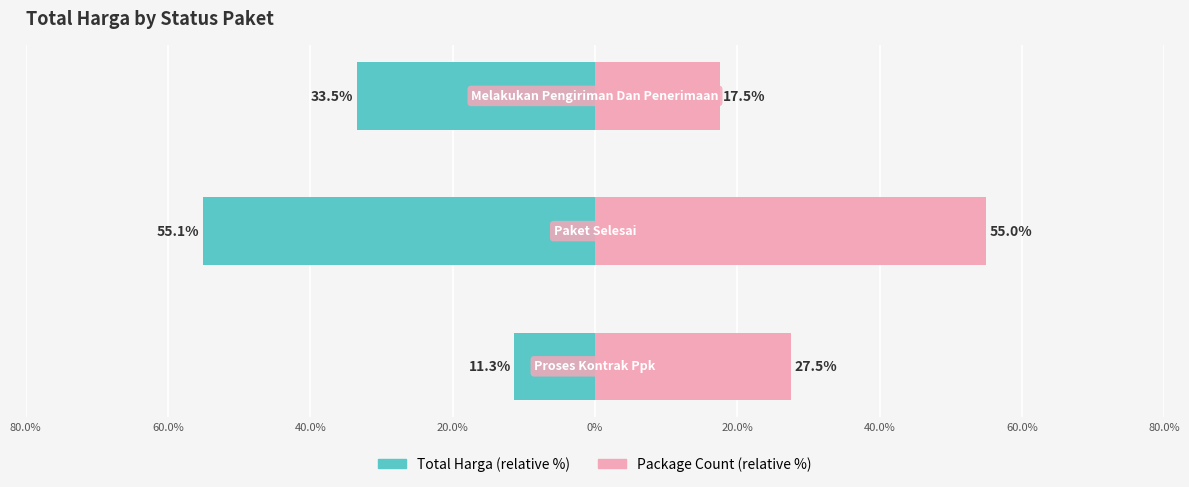

At how many categories does at least one series exceed 38?

1